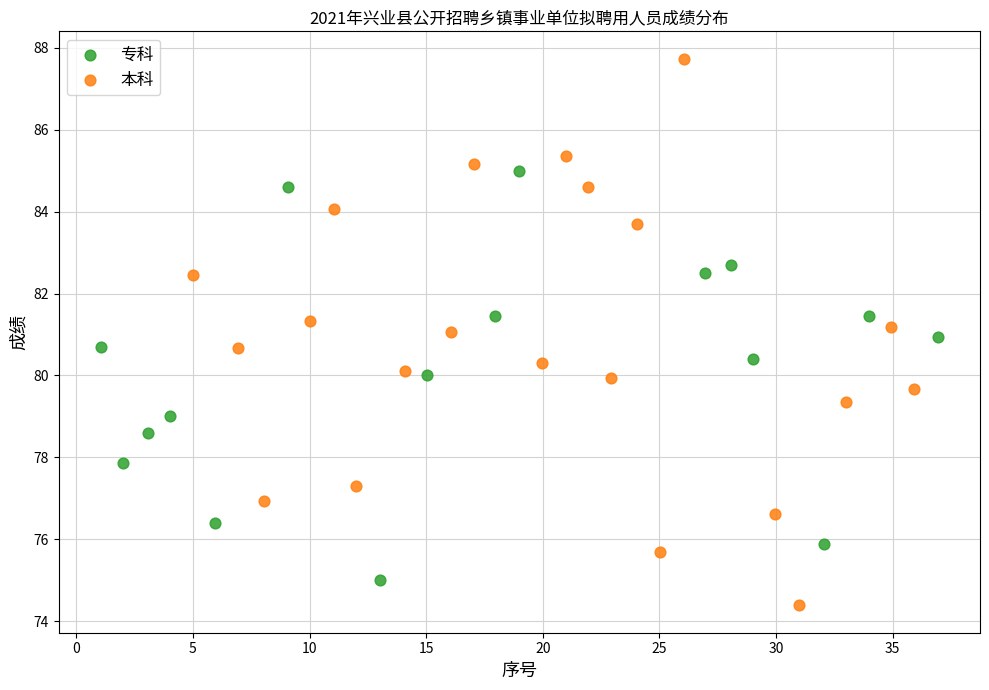

Which series contains the lowest Y value?

本科